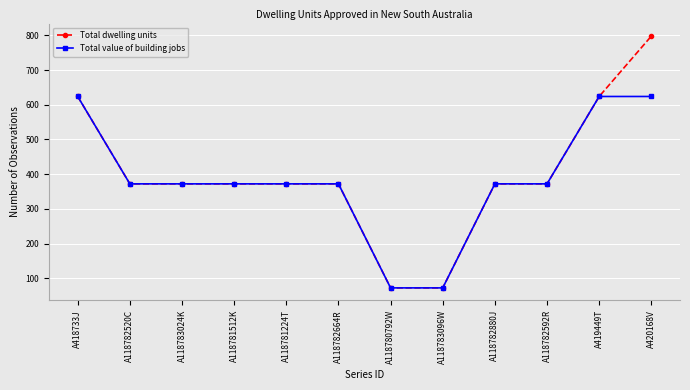

Reading right to left, list all the values displayed in this chart.

Total dwelling units: A420168V=798	A419449T=624	A118782592R=372	A118782880J=372	A118783096W=72	A118780792W=72	A118782664R=372	A118781224T=372	A118781512K=372	A118783024K=372	A118782520C=372	A418733J=624
Total value of building jobs: A420168V=624	A419449T=624	A118782592R=372	A118782880J=372	A118783096W=72	A118780792W=72	A118782664R=372	A118781224T=372	A118781512K=372	A118783024K=372	A118782520C=372	A418733J=624